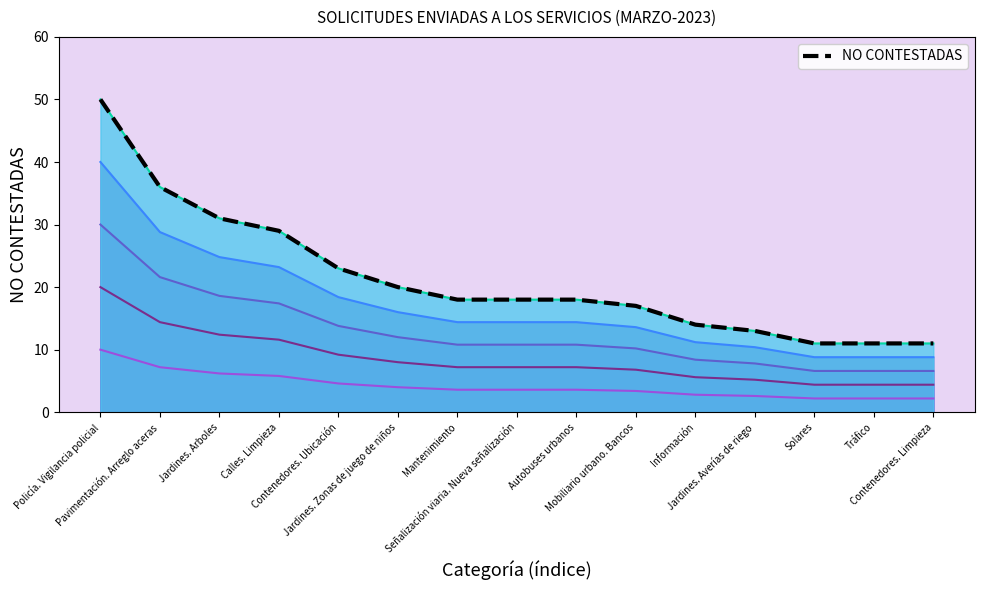

What is the difference between the values at Contenedores. Limpieza and Jardines. Zonas de juego de niños?

9